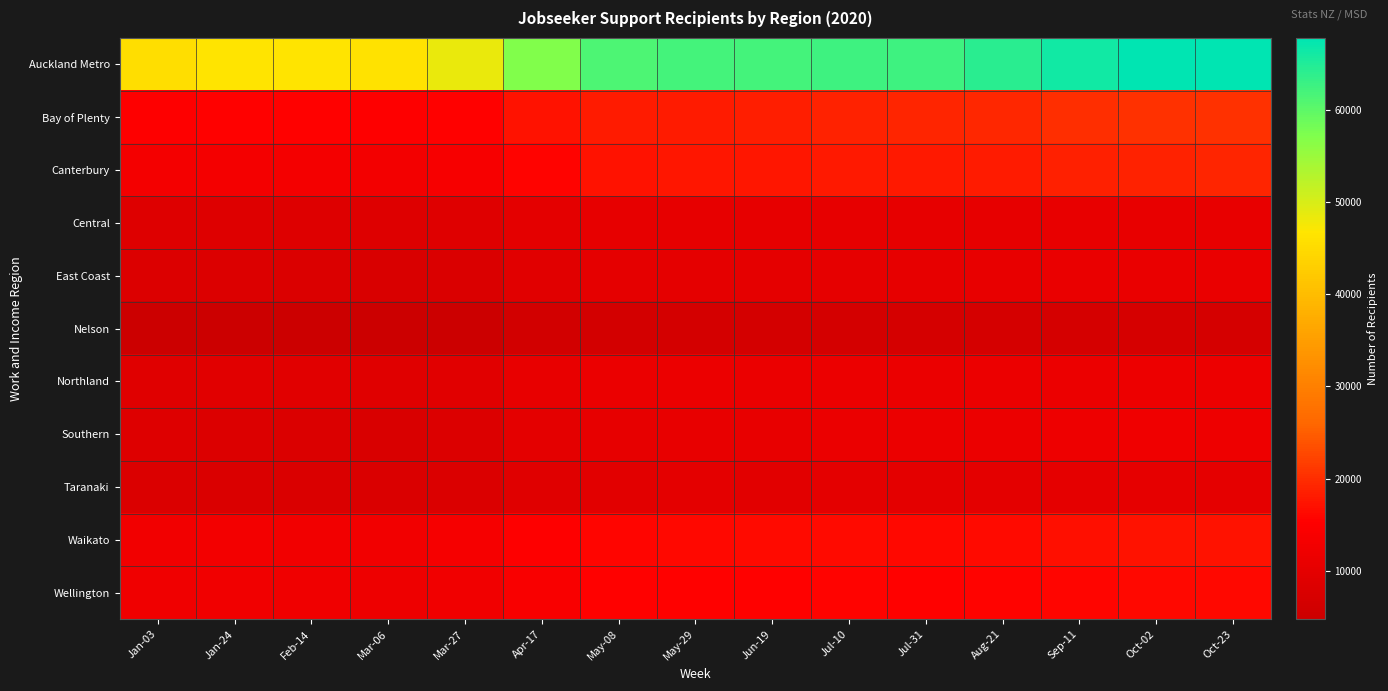

Which series changed the most between Jan-03 and Mar-27?

Auckland Metro